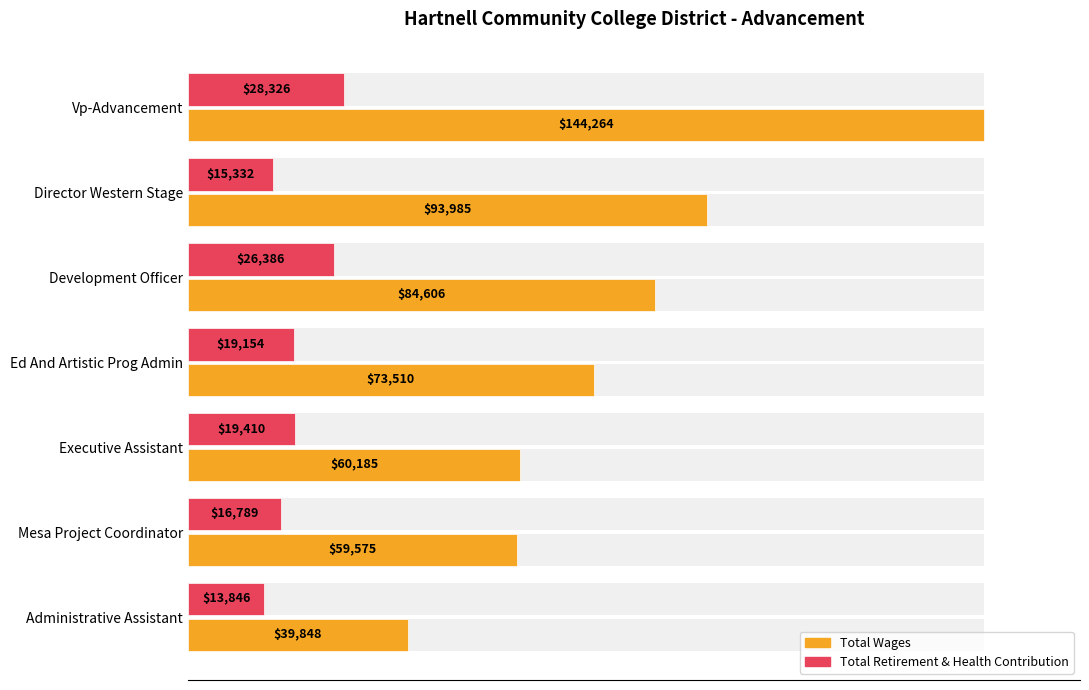

What is the highest value of the Total Retirement & Health Contribution series?

28326